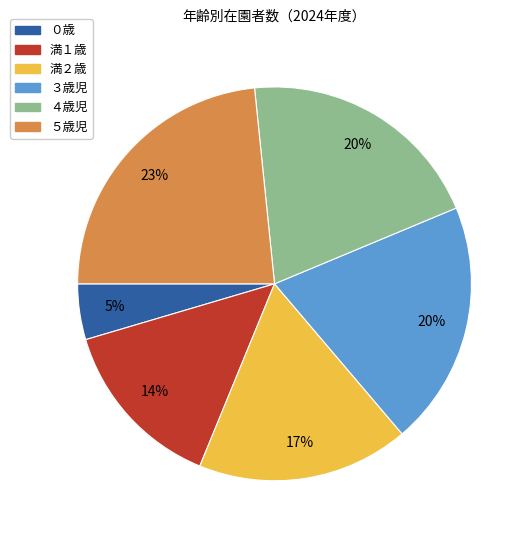

Approximately how many times larger is the value at 満１歳 compared to ４歳児?

0.7